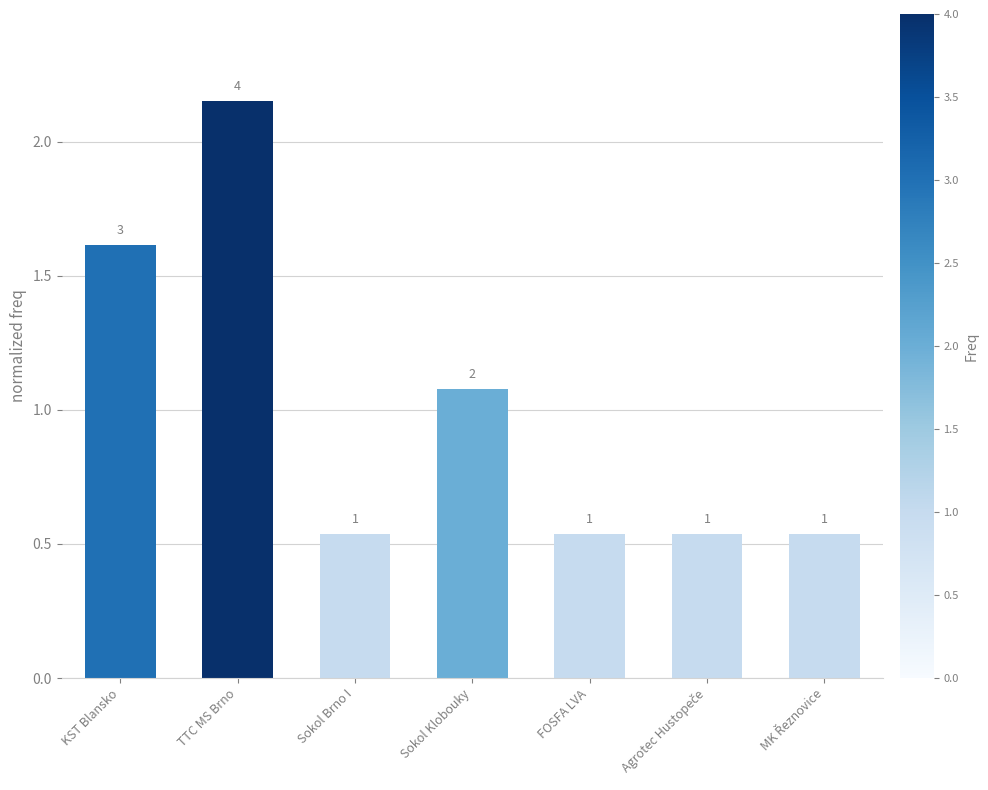

What is the difference between the maximum and minimum values?

1.6